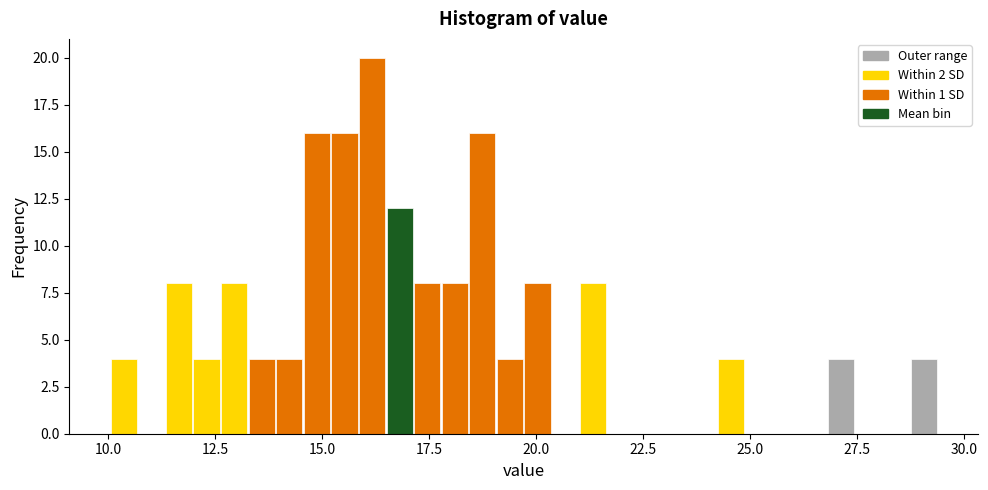

Read against the x-axis, roughly where is the centre of the tallest bar?

16.0